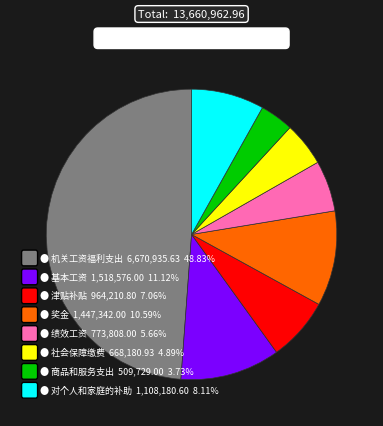

Is there any slice that represents more than half of the pie?

No